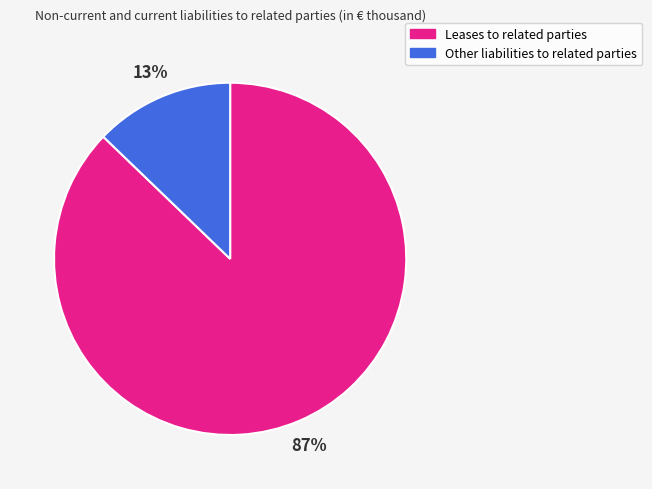

To the nearest percent, what is the difference between the largest and smallest slice percentages?

74%